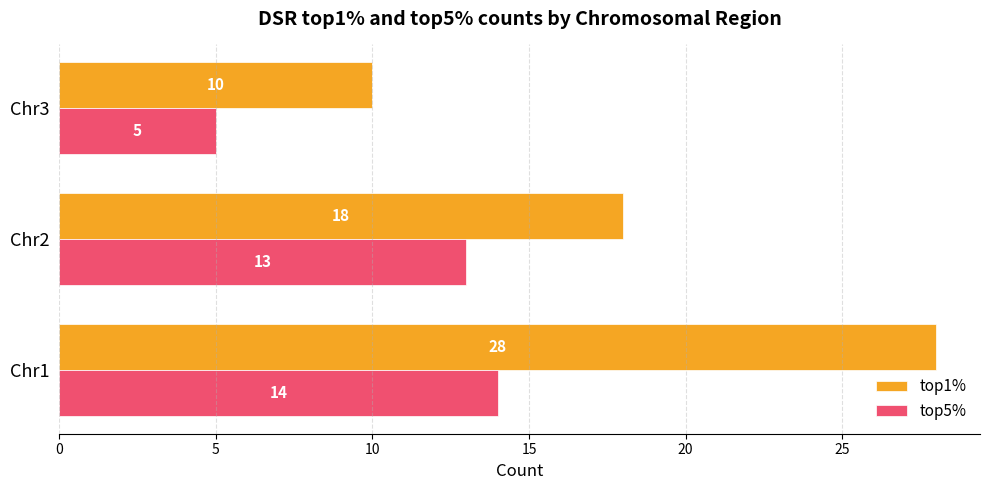

At Chr2, list the series in order from smallest to largest.

top5%, top1%